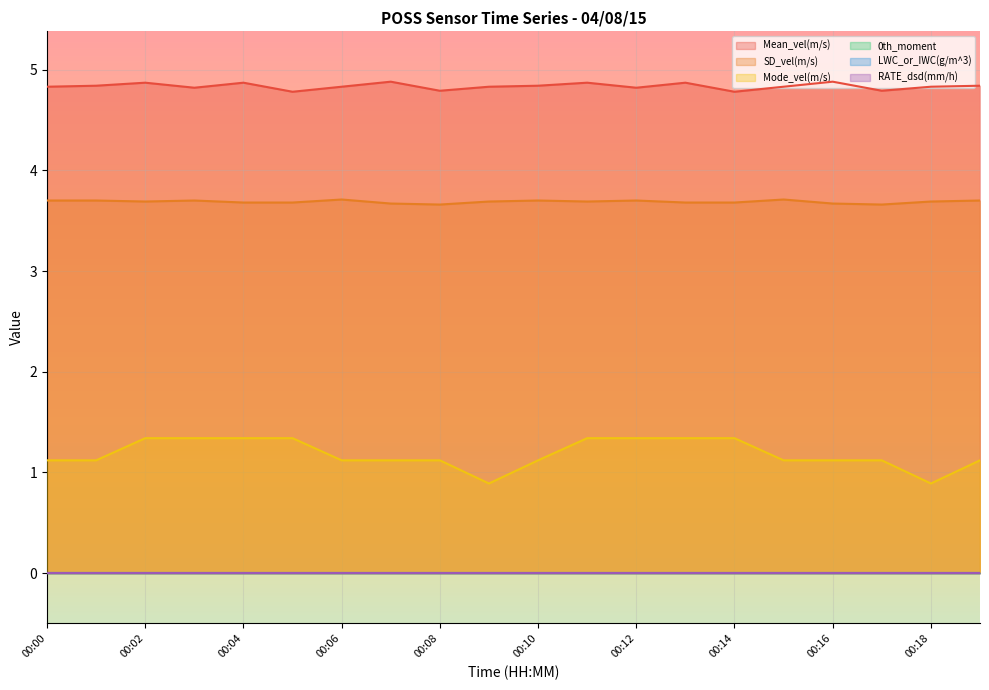

Where is the first local maximum for SD_vel(m/s)?

00:03